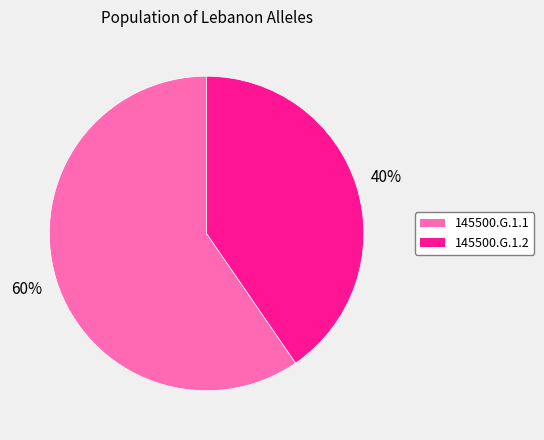

True or false: 145500.G.1.2 accounts for 40% of the total.

True